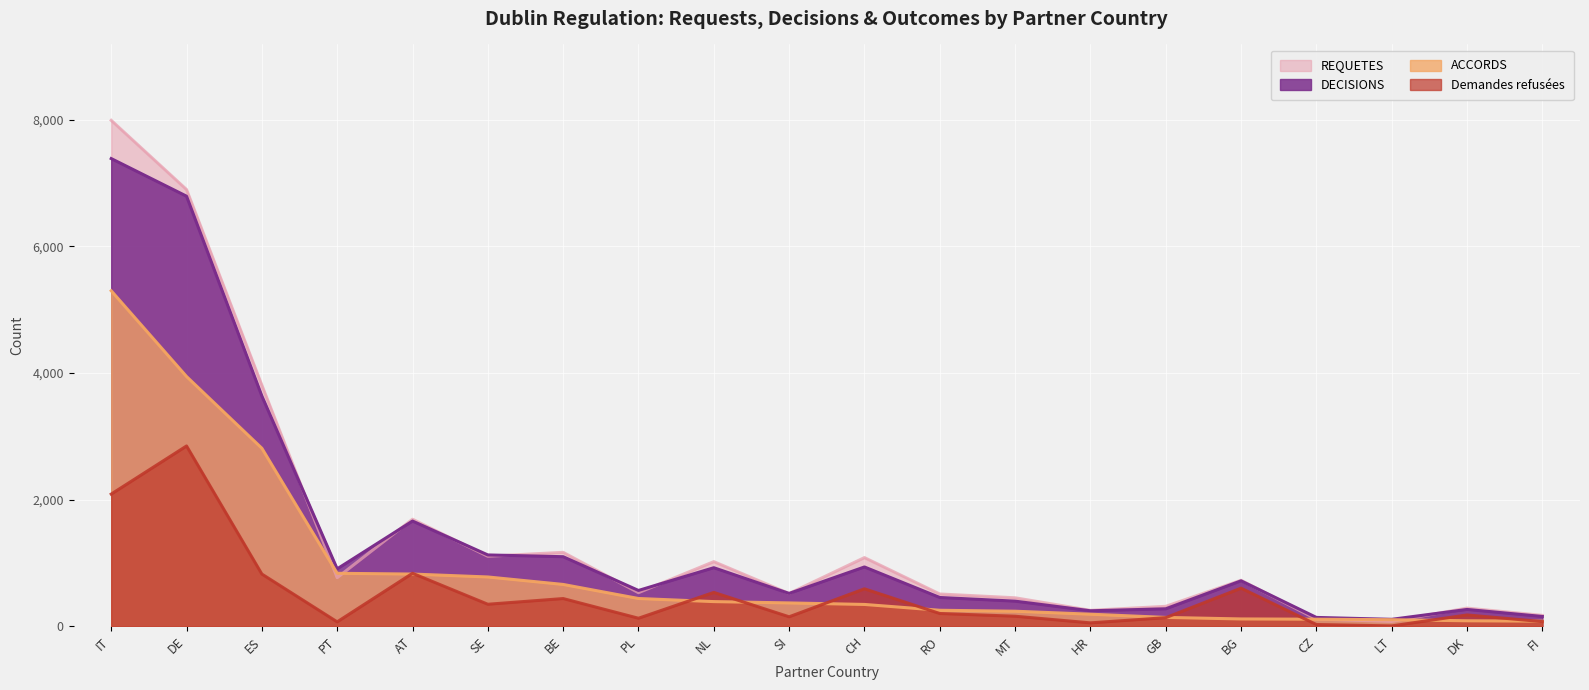

Reading right to left, list all the values displayed in this chart.

DECISIONS: FI=155	DK=266	LT=110	CZ=140	BG=718	GB=276	HR=245	MT=397	RO=455	CH=937	SI=519	NL=925	PL=566	BE=1099	SE=1127	AT=1662	PT=907	ES=3637	DE=6793	IT=7387
ACCORDS: FI=81	DK=87	LT=104	CZ=112	BG=116	GB=140	HR=191	MT=238	RO=253	CH=345	SI=369	NL=390	PL=439	BE=661	SE=779	AT=825	PT=837	ES=2812	DE=3945	IT=5299
Demandes refusées: FI=74	DK=179	LT=6	CZ=28	BG=602	GB=136	HR=54	MT=159	RO=202	CH=592	SI=150	NL=535	PL=127	BE=438	SE=348	AT=837	PT=70	ES=825	DE=2848	IT=2088
REQUETES: FI=172	DK=287	LT=77	CZ=115	BG=727	GB=315	HR=252	MT=450	RO=510	CH=1085	SI=518	NL=1021	PL=531	BE=1168	SE=1106	AT=1691	PT=768	ES=3808	DE=6898	IT=7991